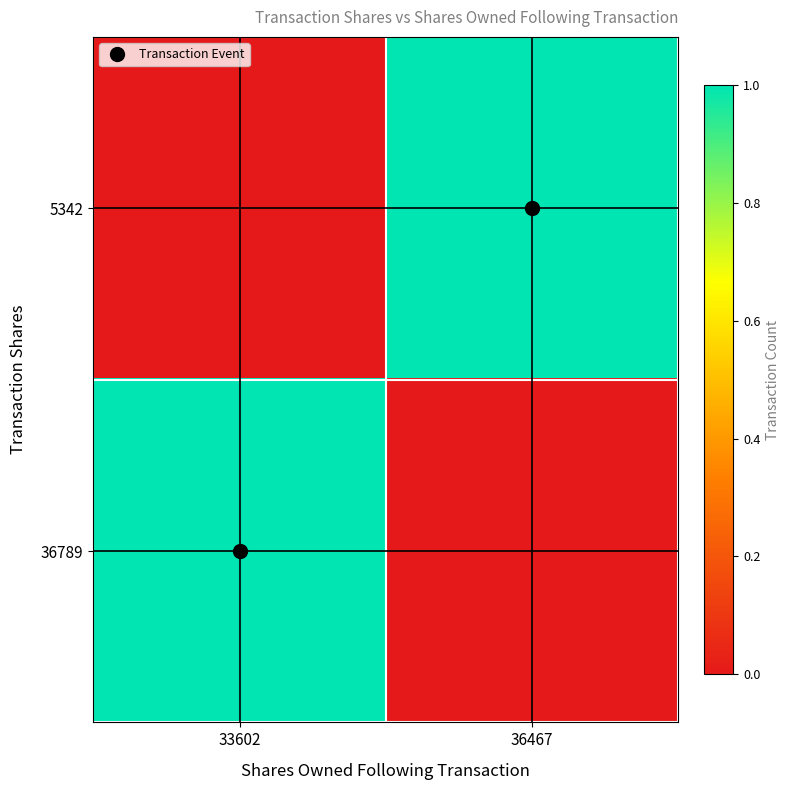

Which series changed the most between 33602 and 36467?

5342